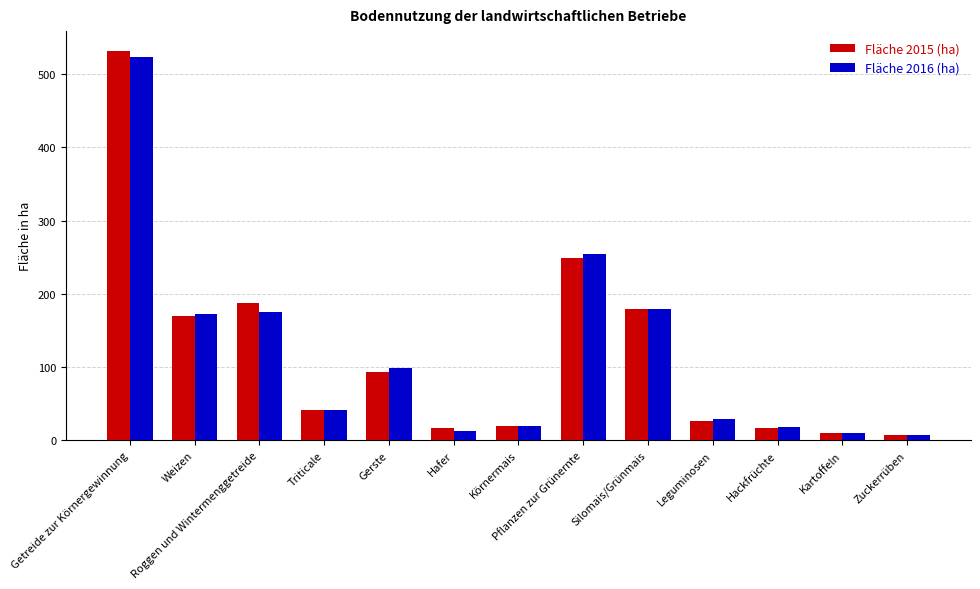

The Fläche 2016 (ha) series shows 17.6 at Hackfrüchte. True or false?

True